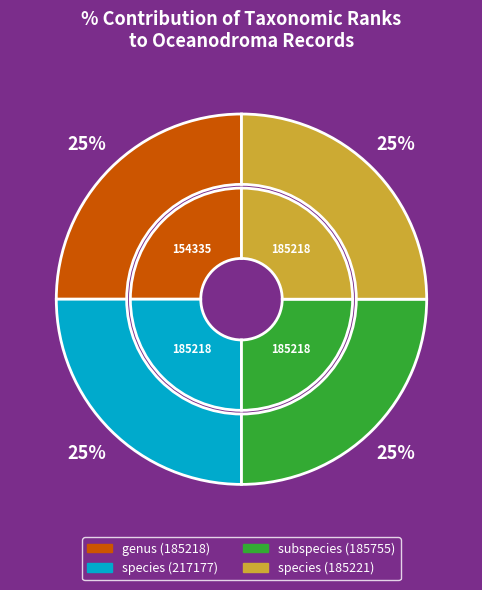

What portion of the pie excludes species (185221)?

73.9%